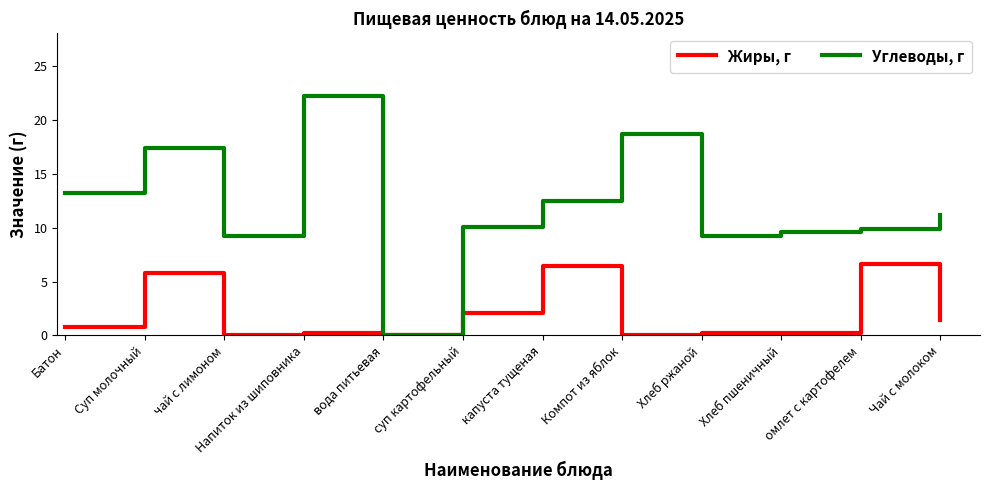

Which series has the largest range (max minus min)?

Углеводы, г